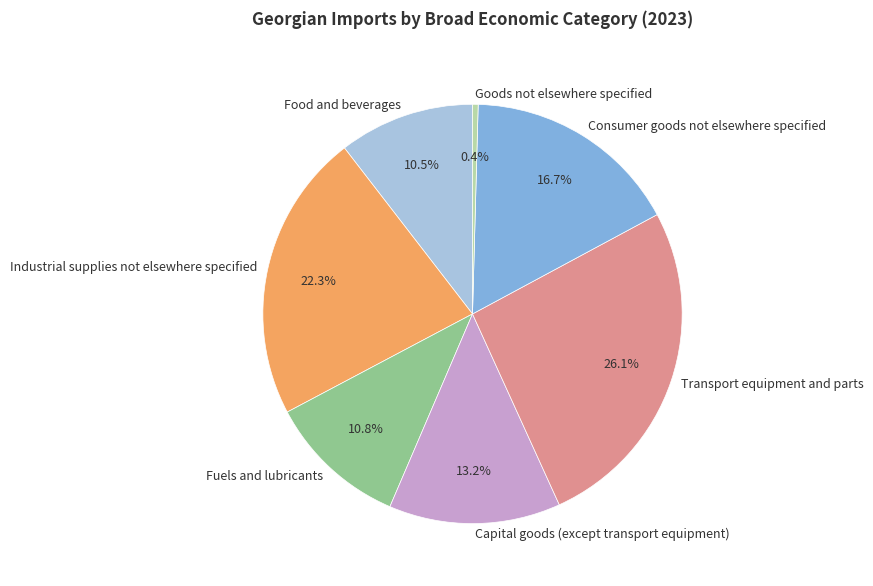

Do Industrial supplies not elsewhere specified and Goods not elsewhere specified together represent more than half of the pie?

No